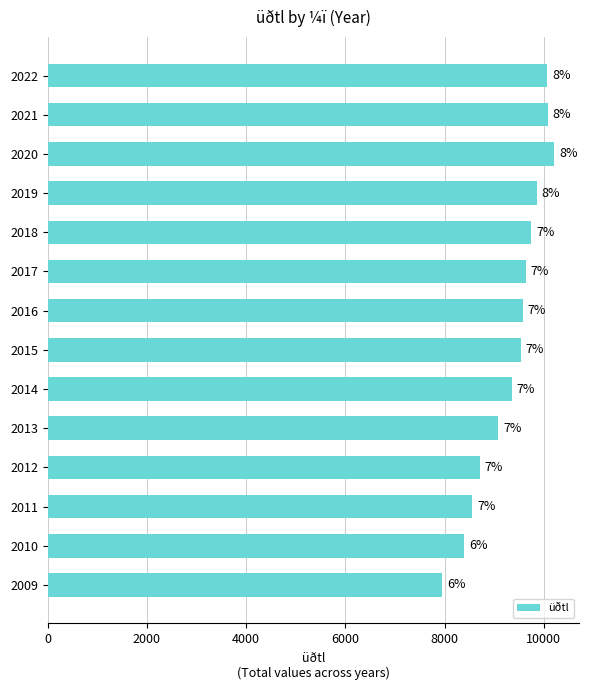

Are the bars horizontal?

Yes